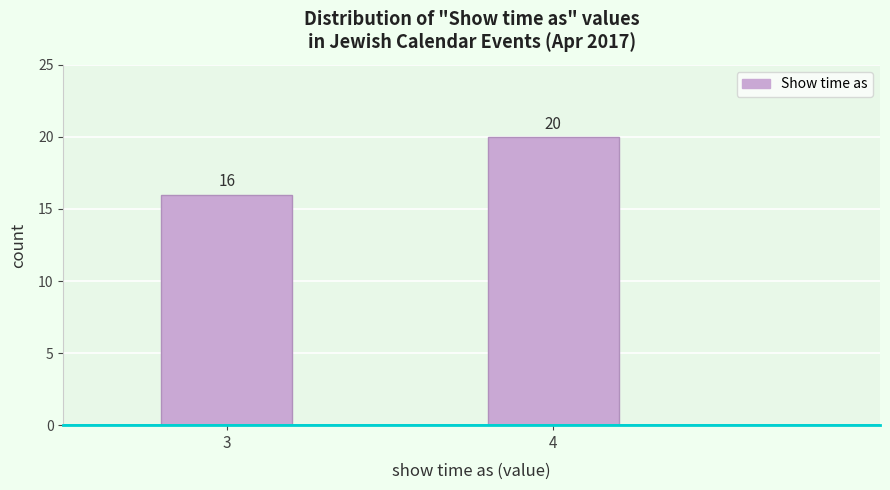

Reading left to right, transcribe all the data shown in this chart.

3=16	4=20